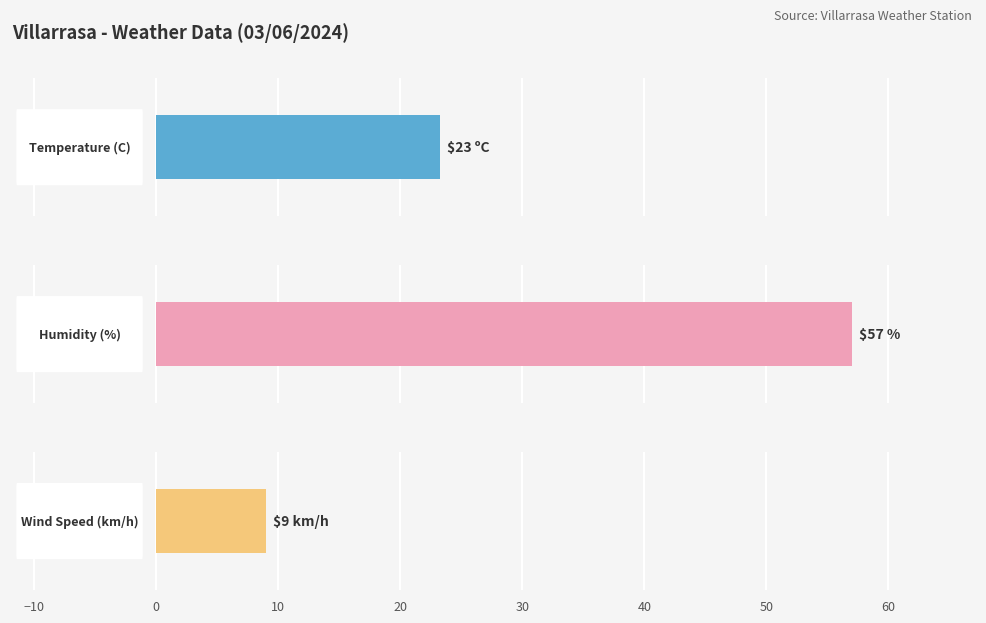

What are all the series names shown in the legend?

Temperature (C), Humidity (%), Wind Speed (km/h)